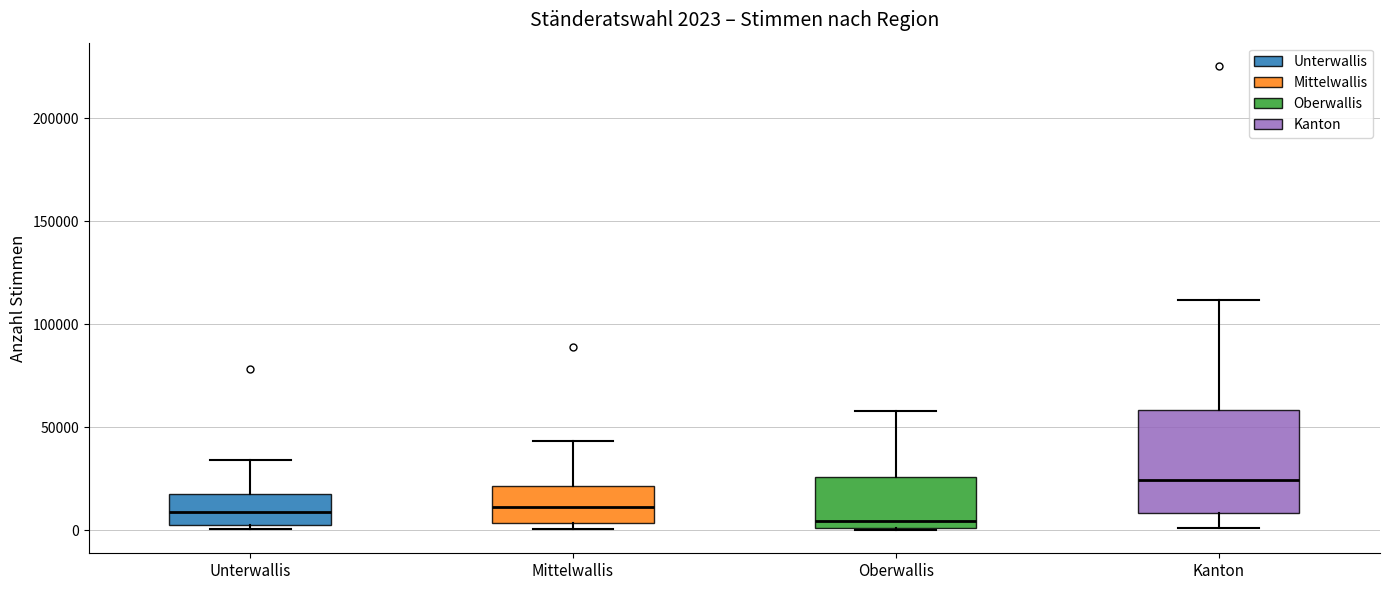

Which box's median line is the highest?

Kanton